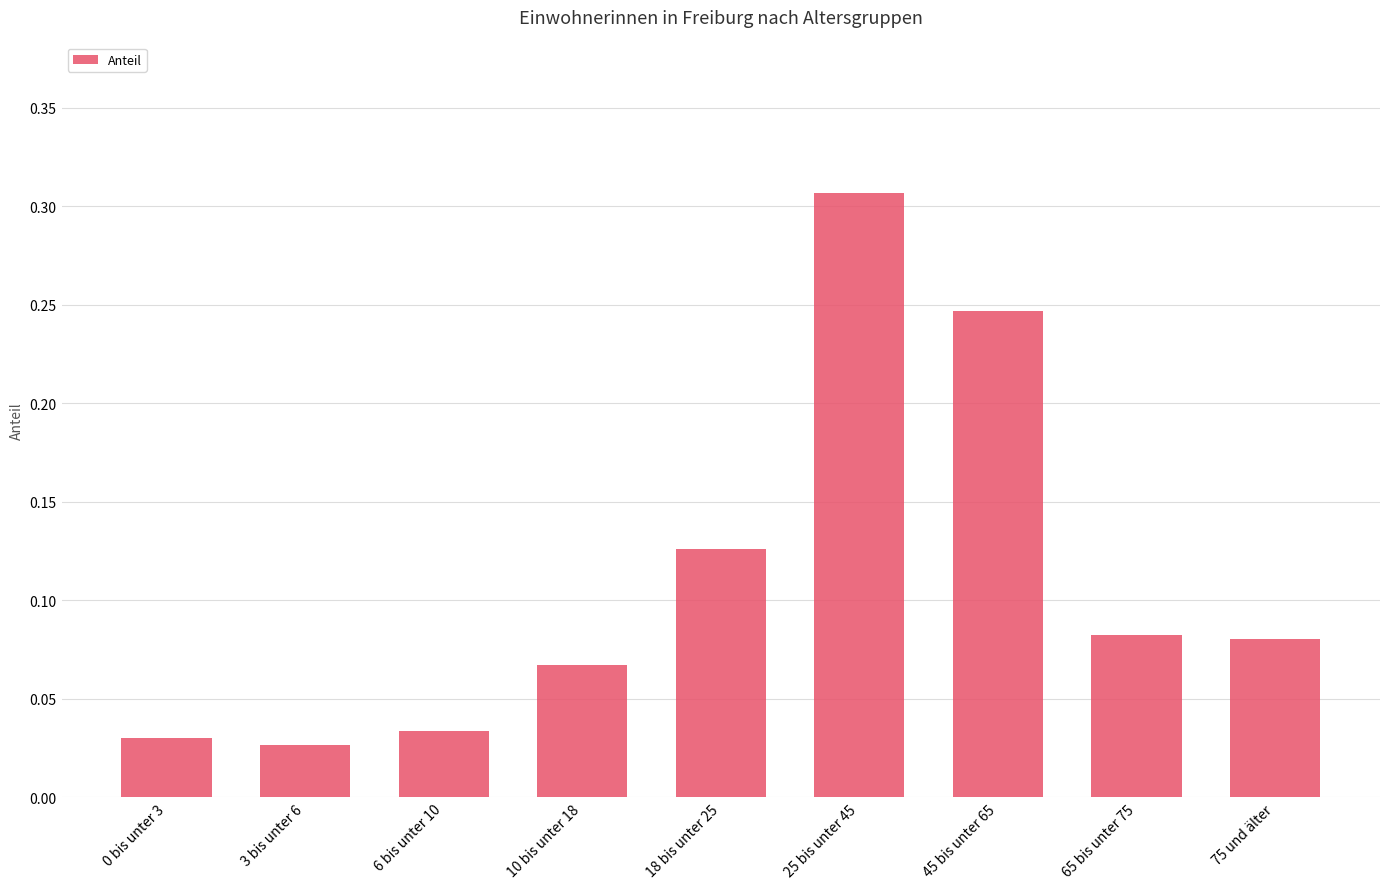

How many categories are shown in the chart?

9